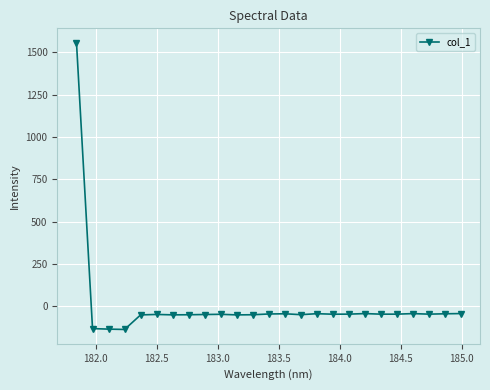

True or false: there are more than 0 points higher than both neighbors.

True